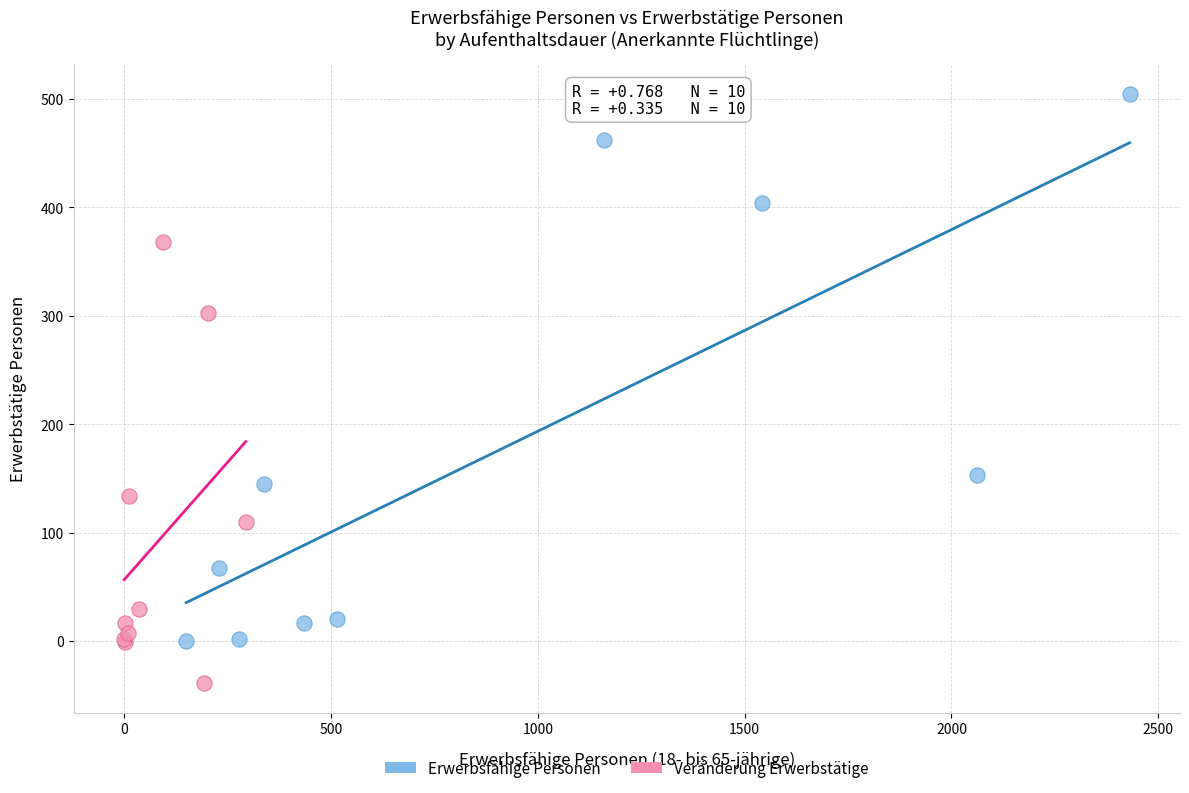

Which series has the largest Y range (max minus min)?

Erwerbsfähige Personen